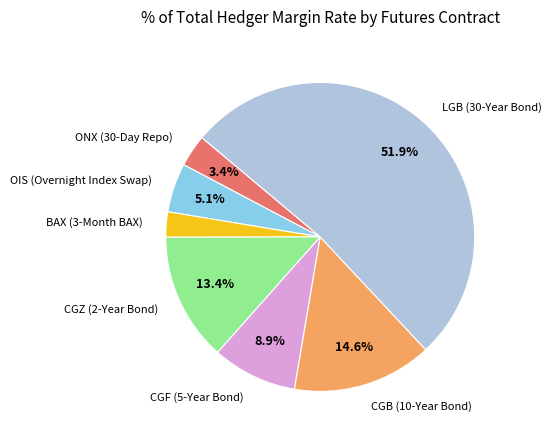

Is there any slice that represents more than half of the pie?

Yes